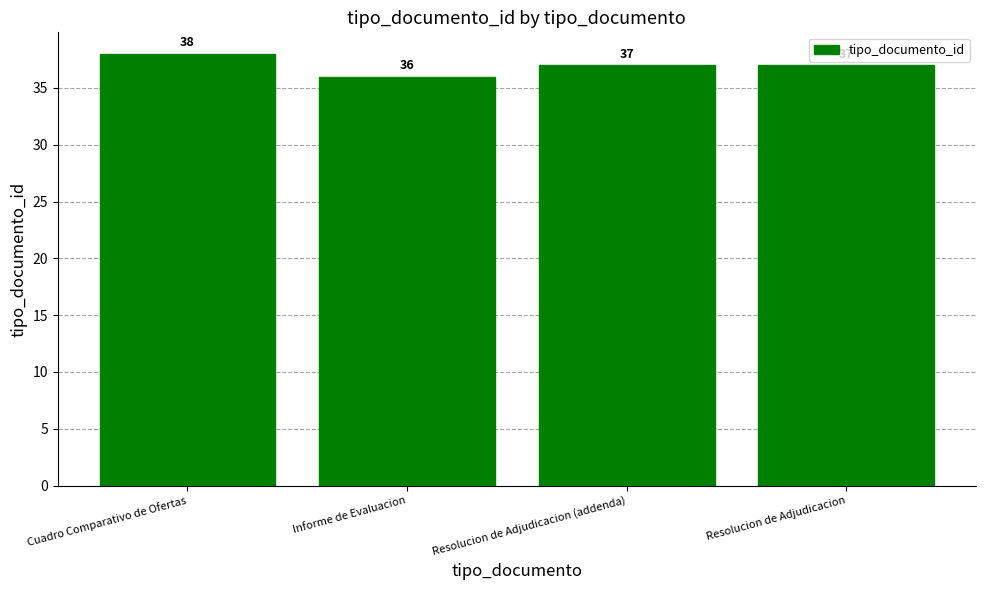

What is the sum of all values?

148